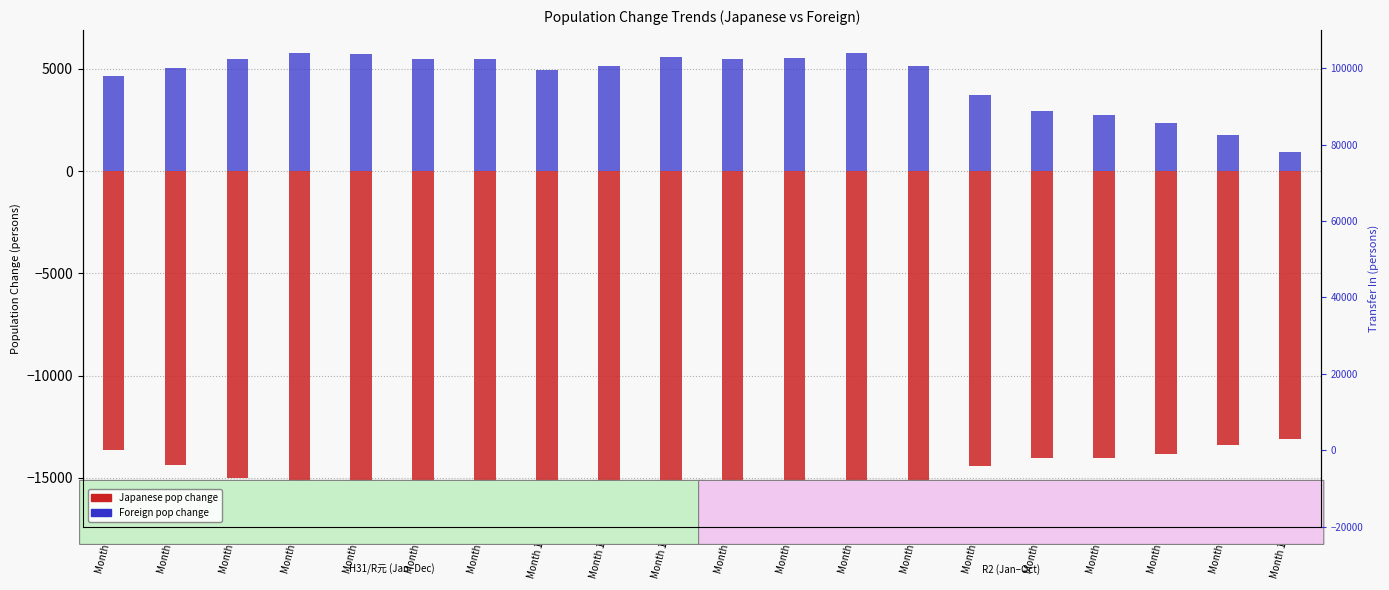

What is the value of the Japanese pop change bar at the 18th from the left?

-15647